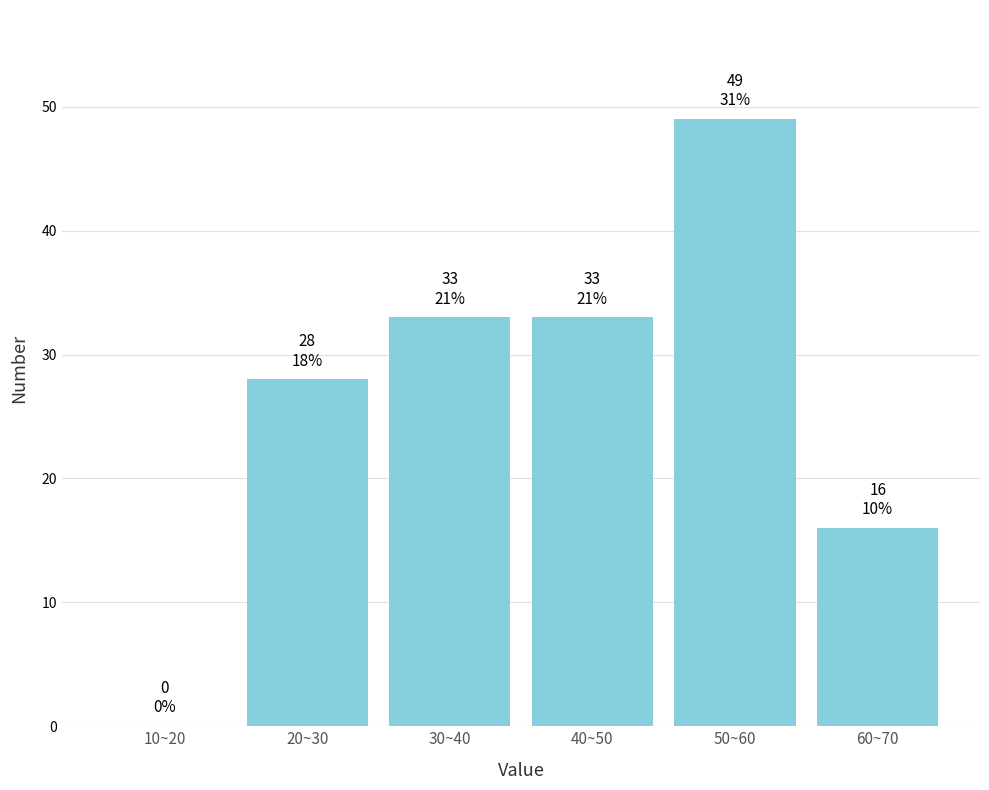

Reading right to left, extract all data points from this chart.

60~70=16	50~60=49	40~50=33	30~40=33	20~30=28	10~20=0